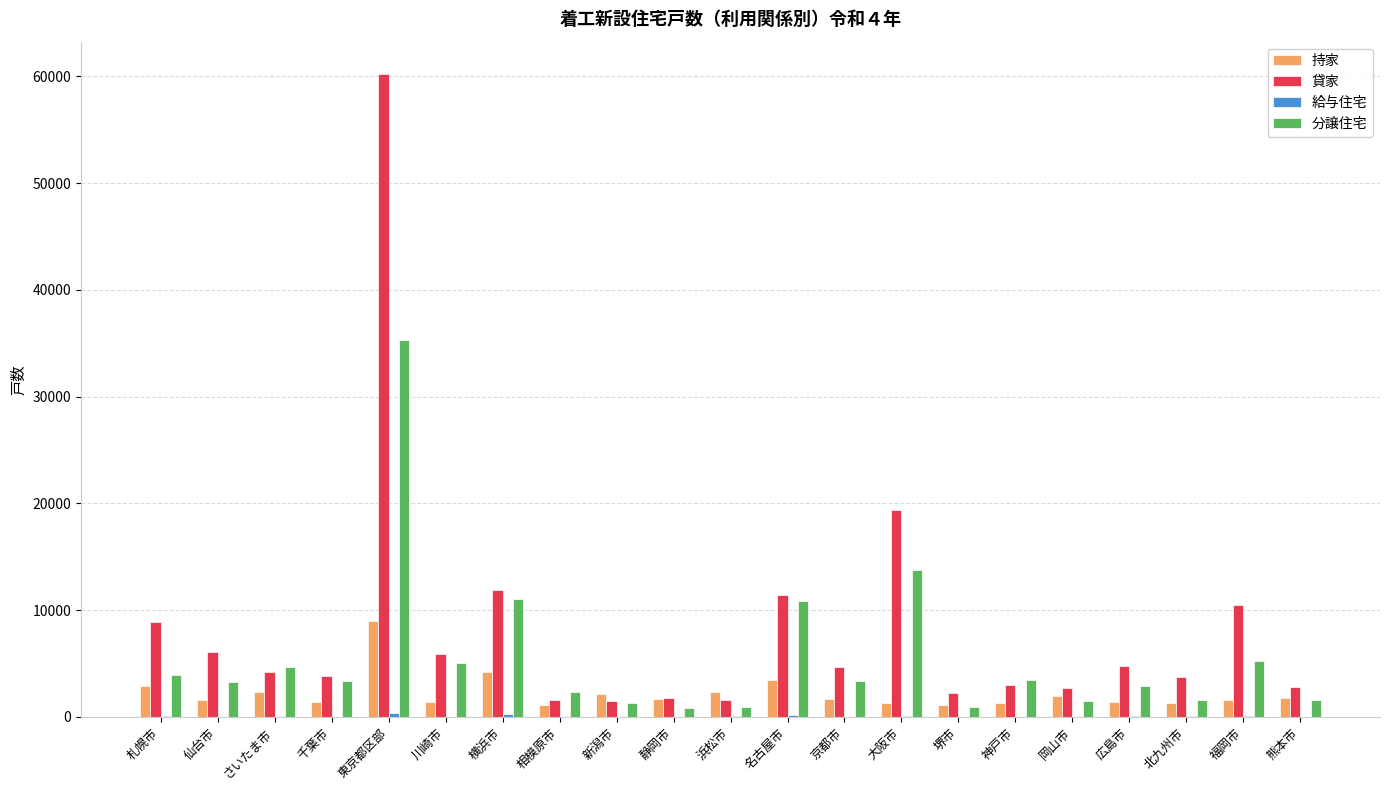

Where is 持家 nearest to the value 5068?

横浜市